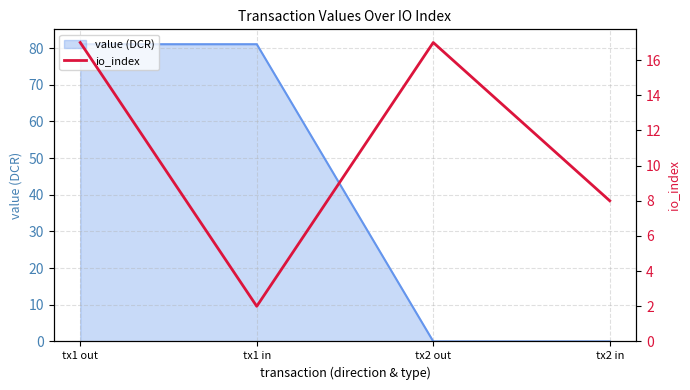

Reading left to right, what are all the values shown in this chart?

17	2	17	8